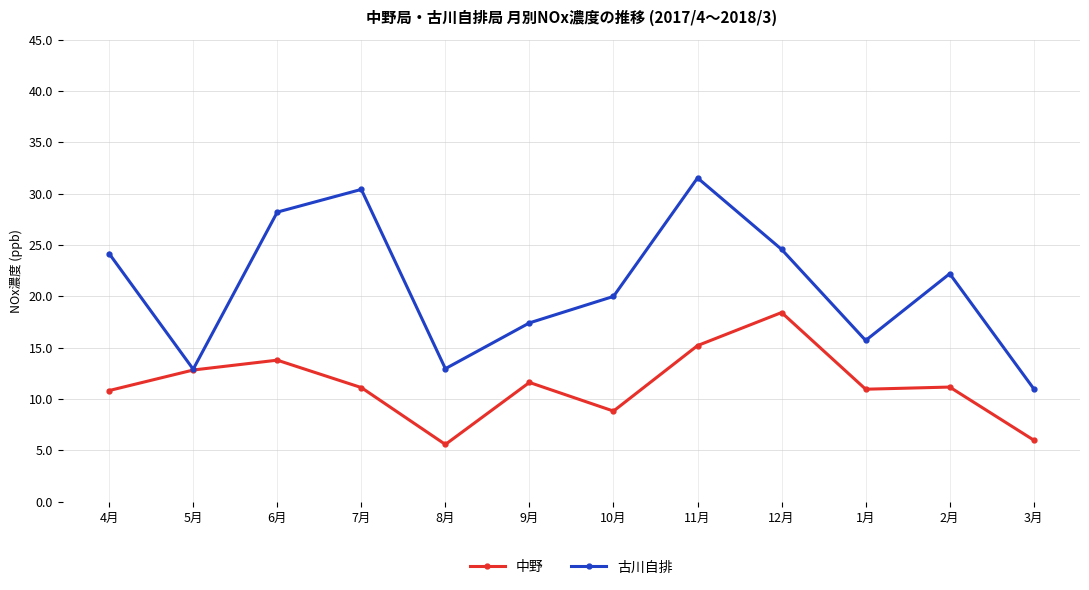

Between 6月 and 8月, which series saw the biggest shift?

古川自排